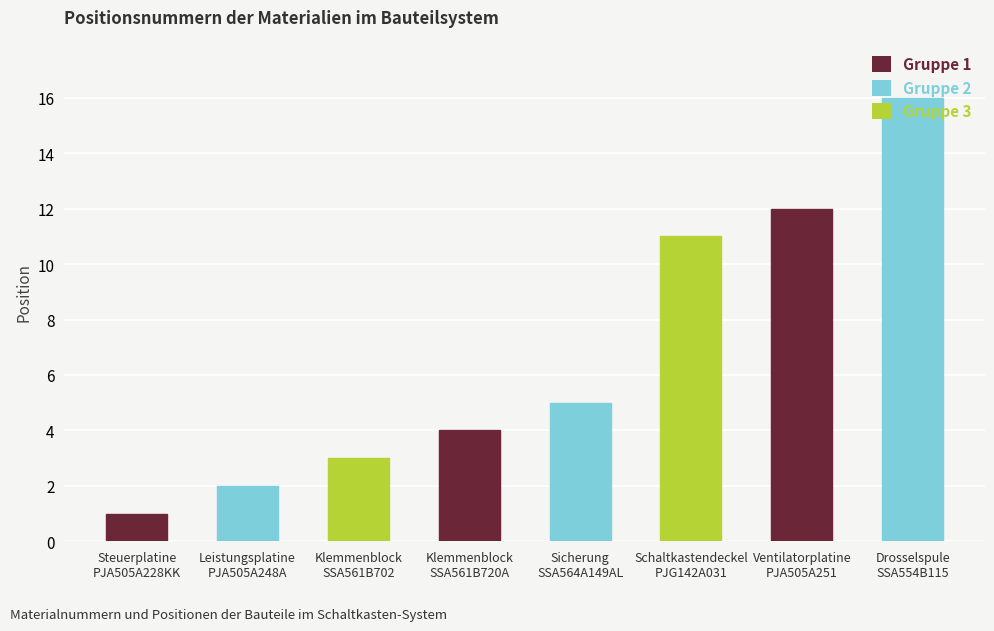

Rank the categories by value from lowest to highest.

Steuerplatine
PJA505A228KK, Leistungsplatine
PJA505A248A, Klemmenblock
SSA561B702, Klemmenblock
SSA561B720A, Sicherung
SSA564A149AL, Schaltkastendeckel
PJG142A031, Ventilatorplatine
PJA505A251, Drosselspule
SSA554B115